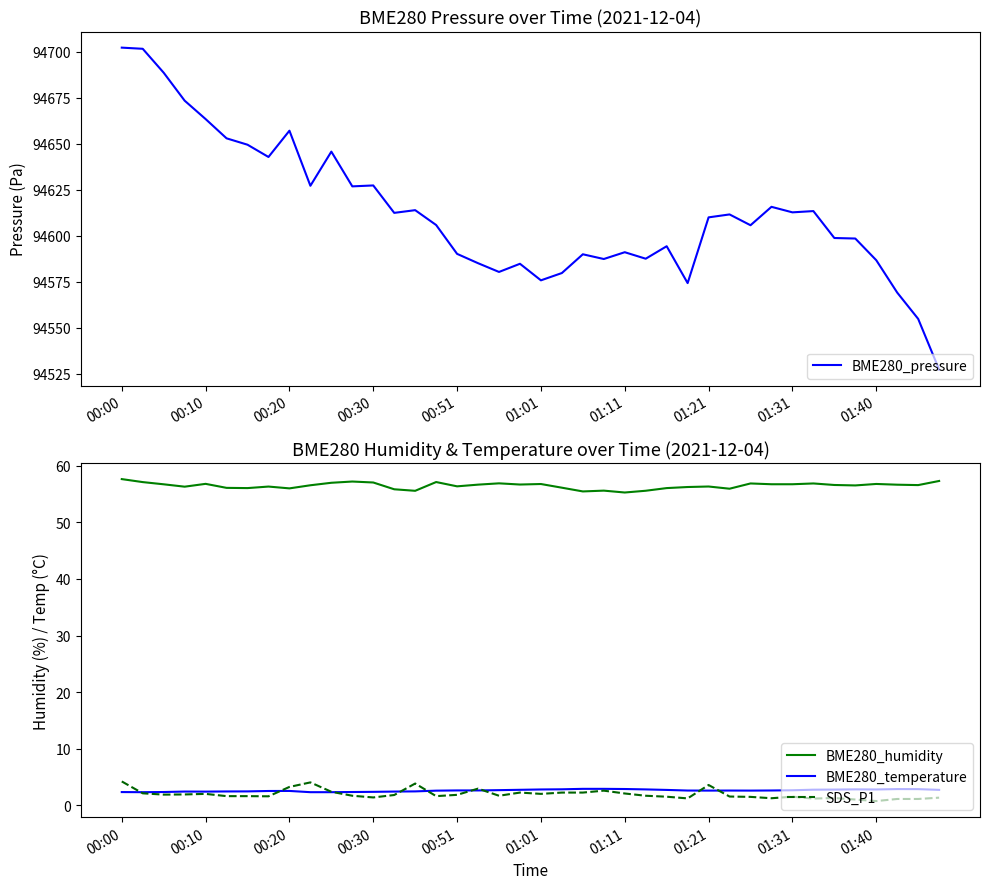

How many data points in BME280_humidity are above 56?

33